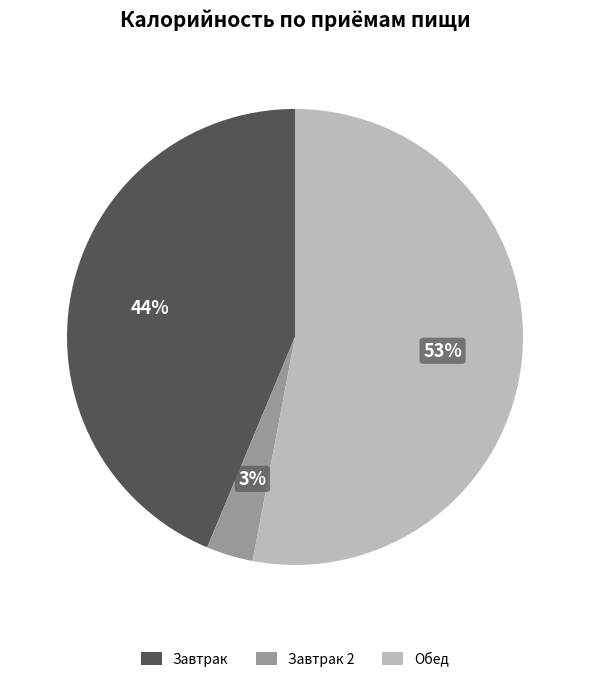

Is there a majority slice in this chart?

Yes